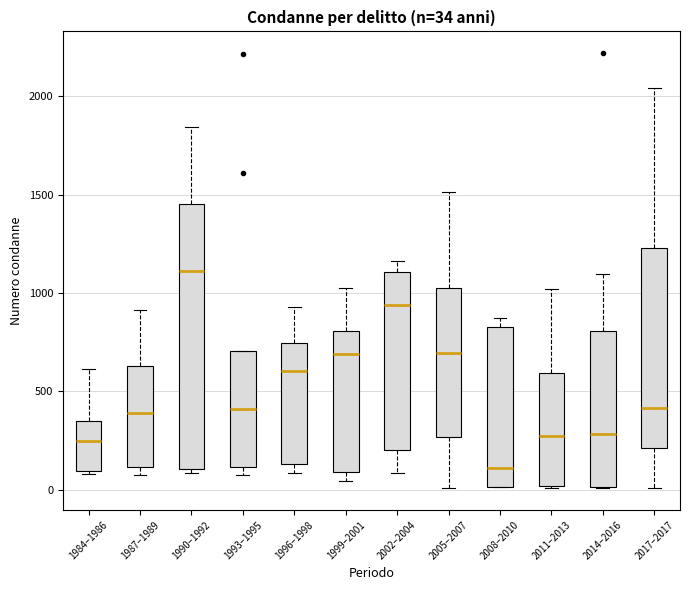

Which box has the highest median line?

1990–1992